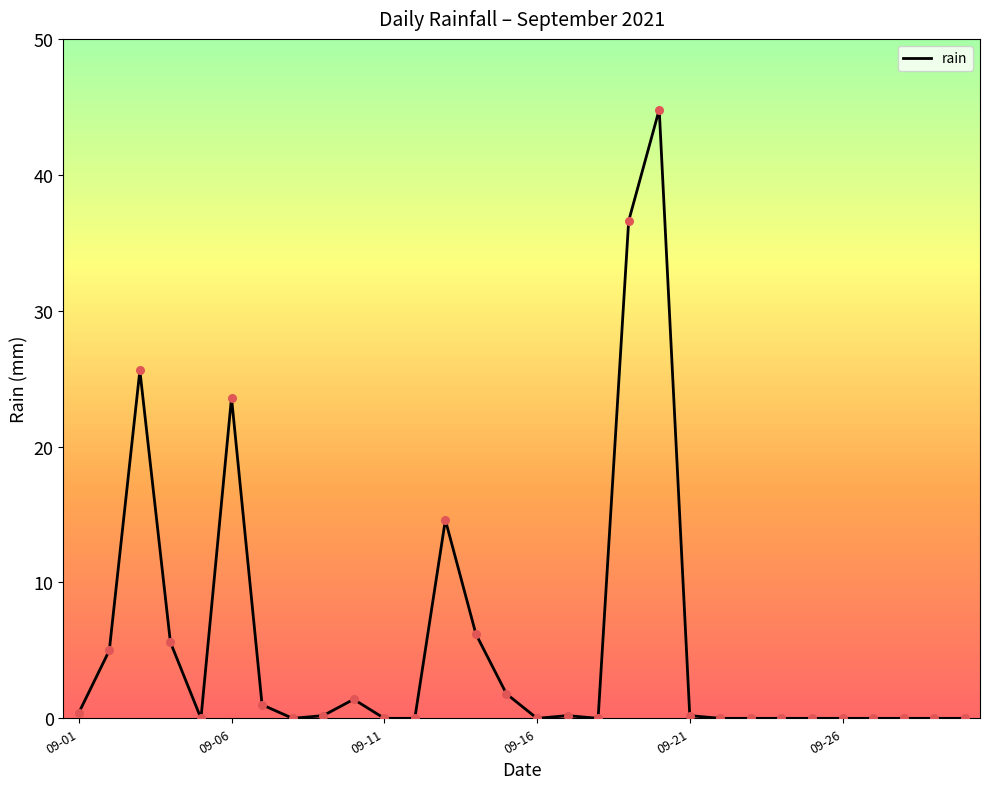

What is the difference between the maximum and minimum values?

44.8